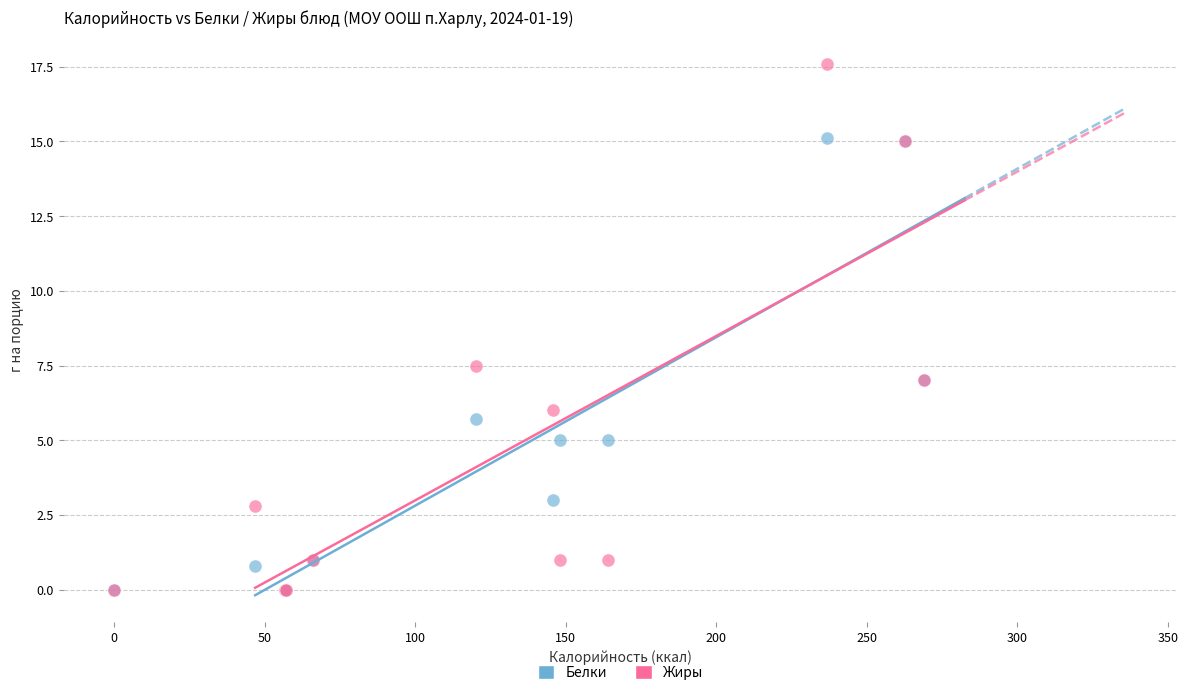

In the Жиры series, what Y value is closest to 8?

7.5